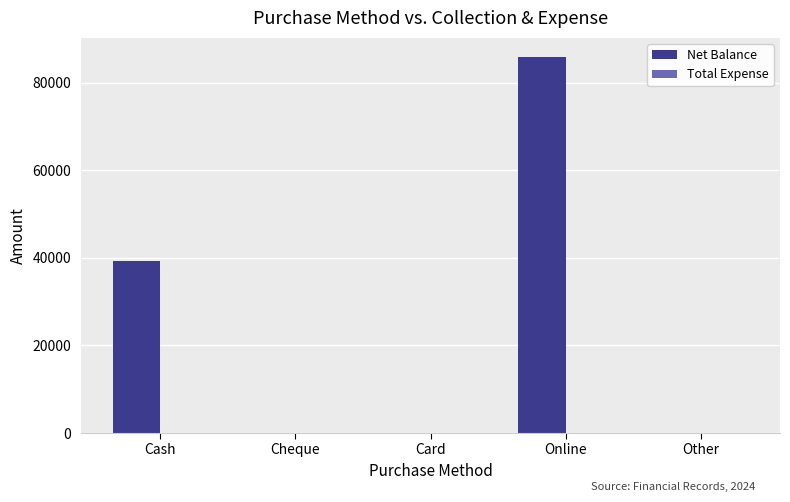

Reading right to left, transcribe all the data shown in this chart.

Other=0	Online=86000	Card=0	Cheque=0	Cash=39400